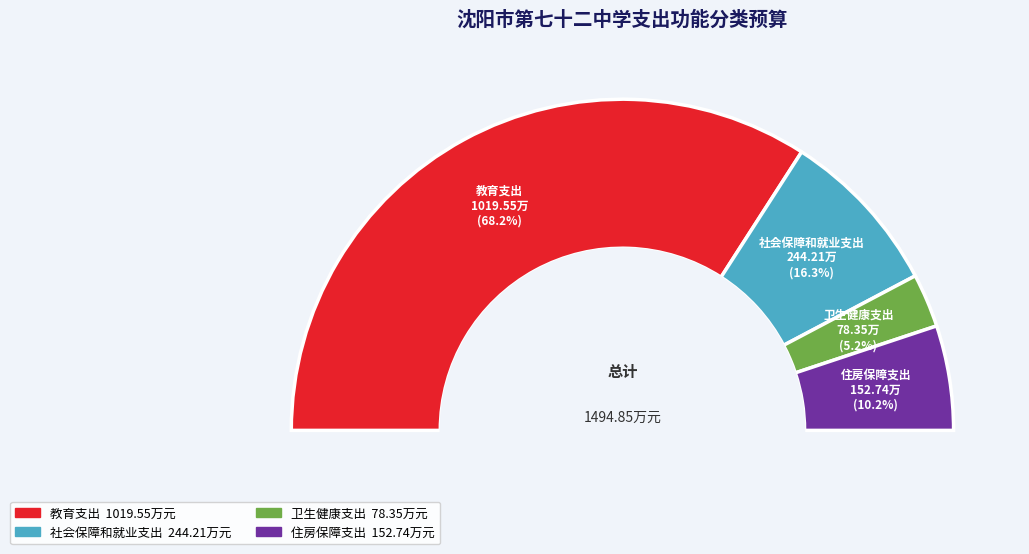

What percentage is NOT represented by 卫生健康支出?

94.8%